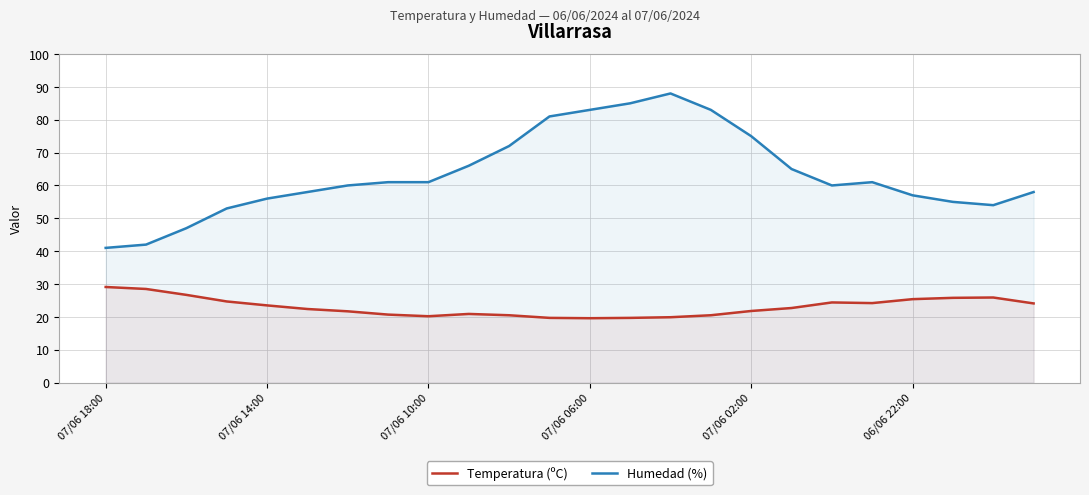

What is the difference between the second highest and minimum values in the Temperatura (ºC) series?

8.9